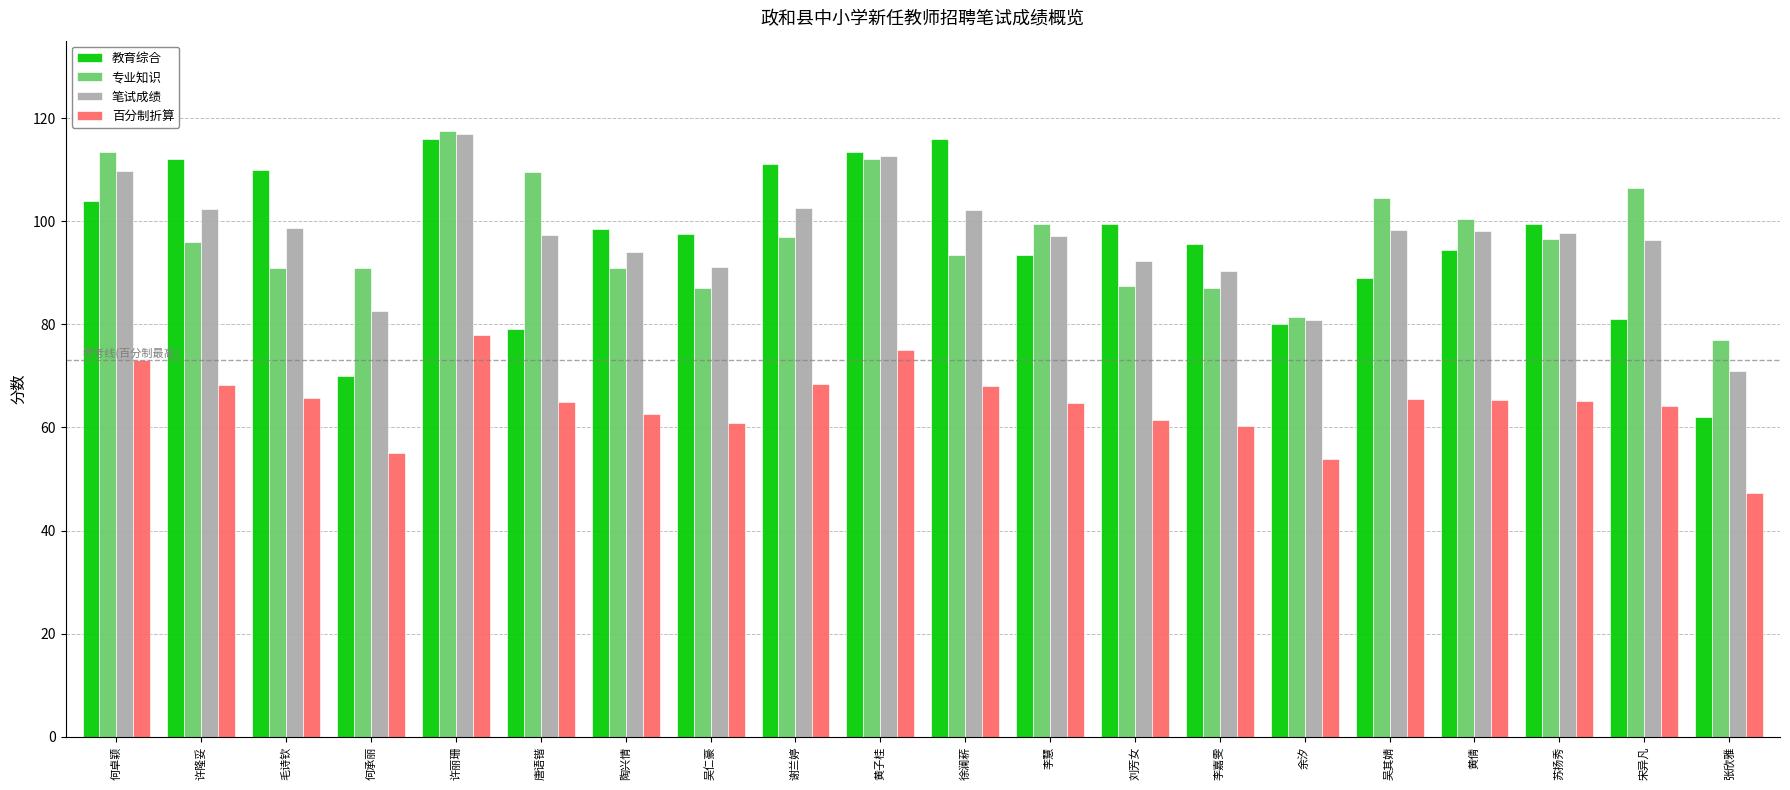

At which category is the sum across all series the highest?

许丽珊